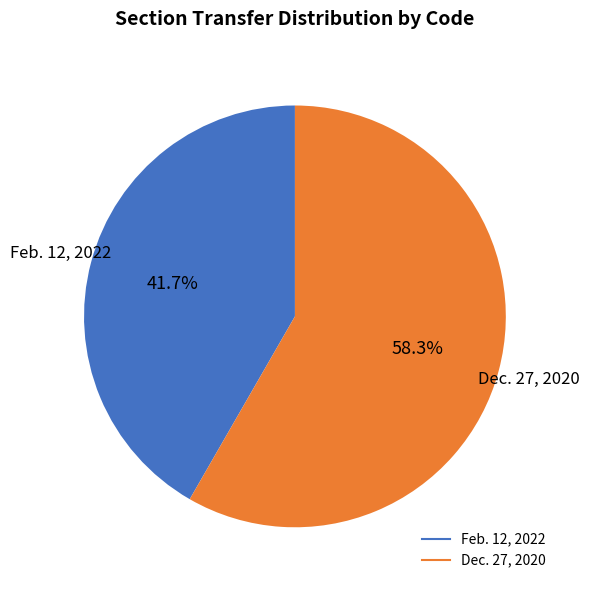

Between Dec. 27, 2020 and Feb. 12, 2022, which is larger?

Dec. 27, 2020